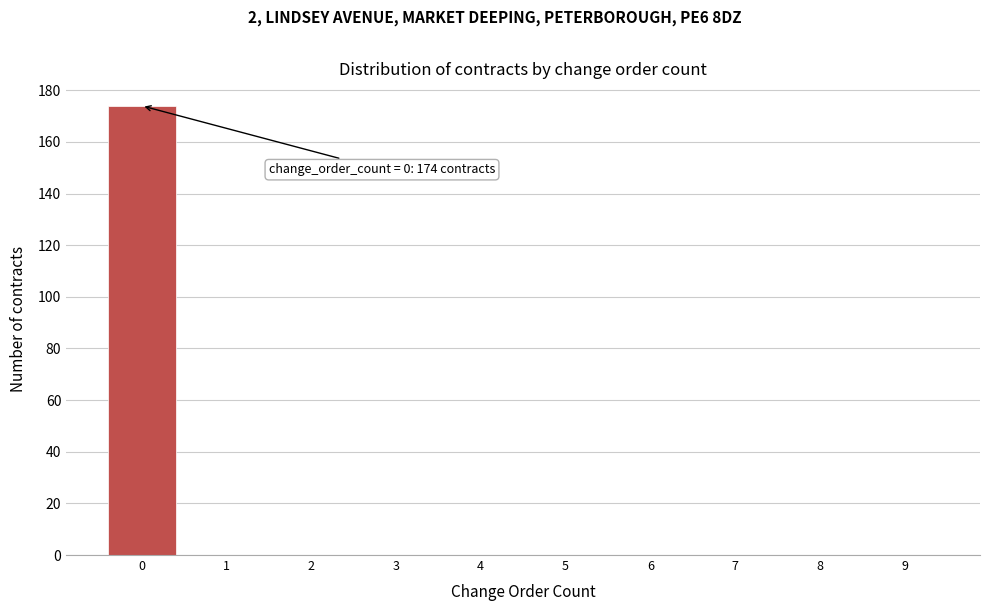

Reading right to left, what are all the values shown in this chart?

9=0	8=0	7=0	6=0	5=0	4=0	3=0	2=0	1=0	0=174